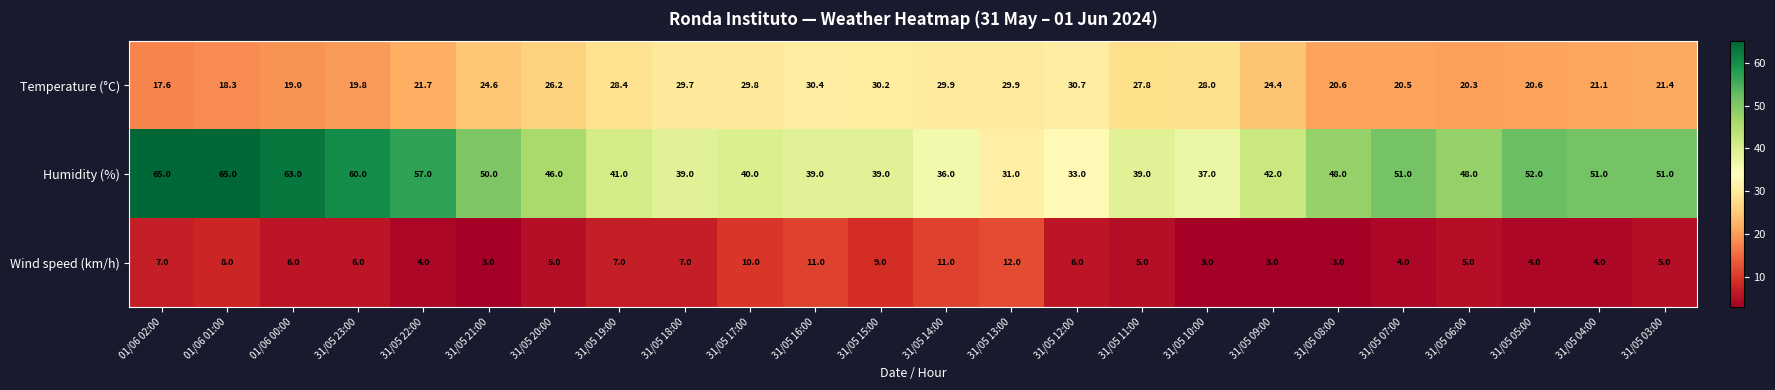

What is the maximum value shown in the chart?

65.0